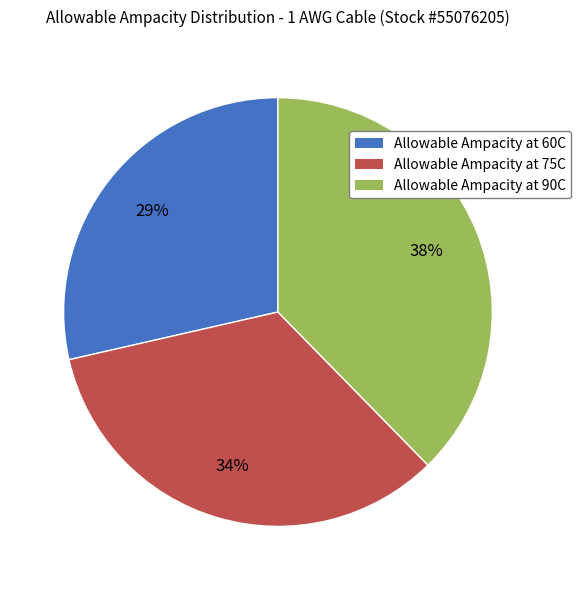

To the nearest percent, what is the difference between the Allowable Ampacity at 90C and Allowable Ampacity at 60C slice percentages?

9%